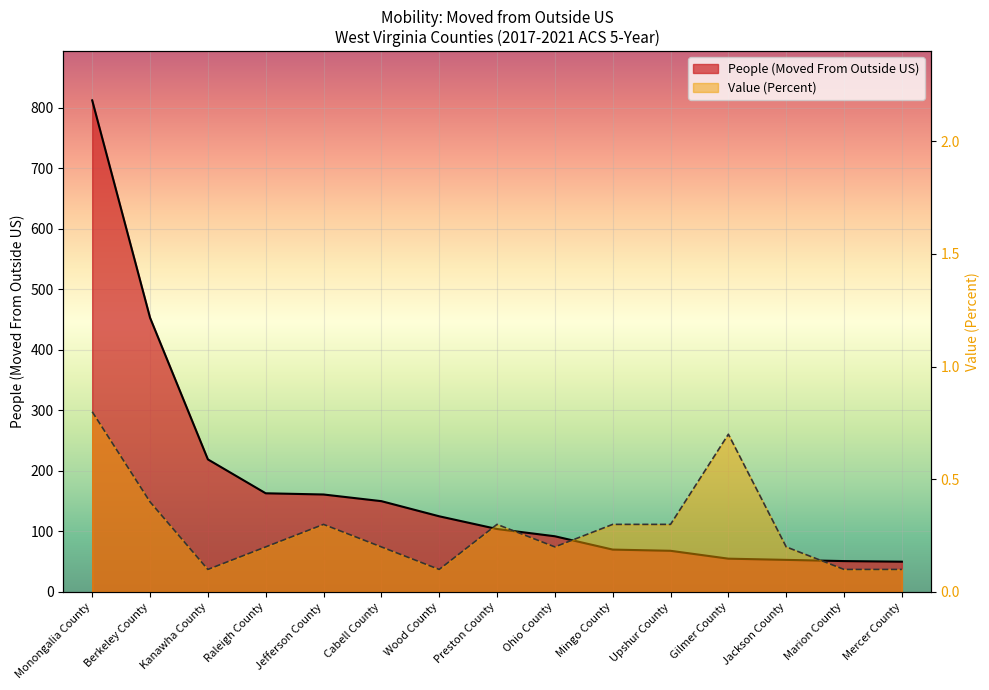

How many categories are shown in the chart?

15